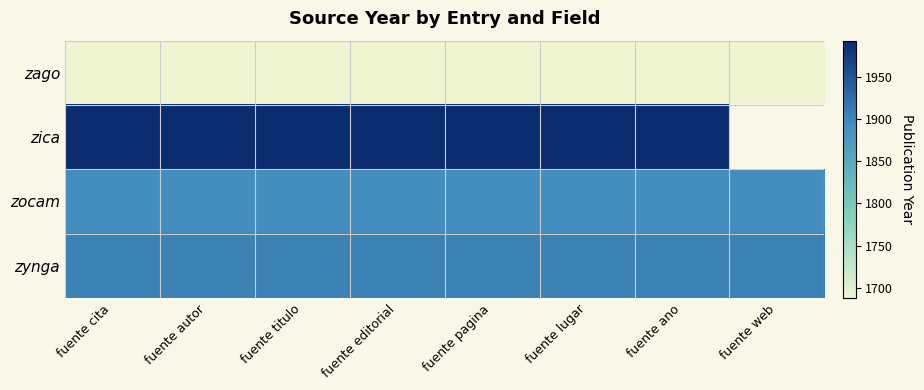

At which label does zago reach its peak?

fuente cita